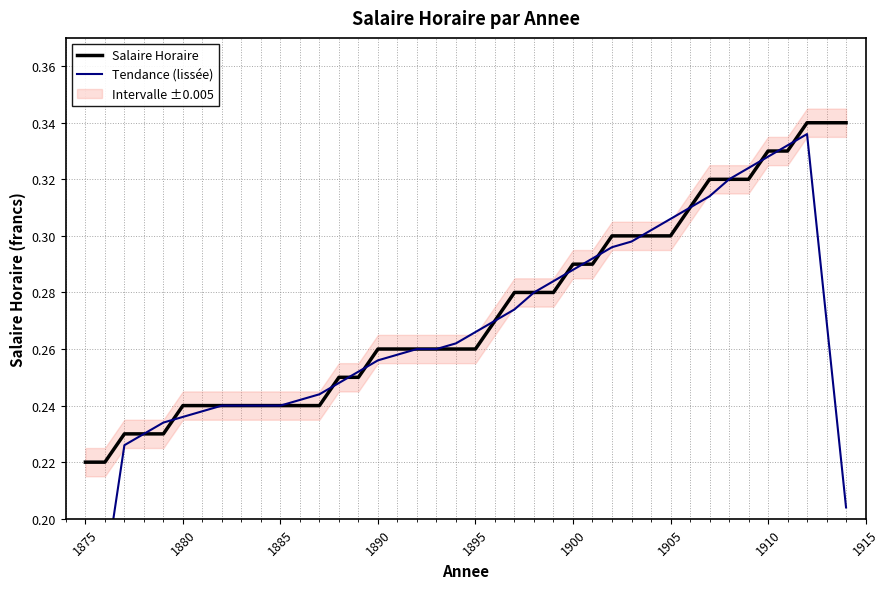

What is the average value of the Tendance (lissée) series?

0.3